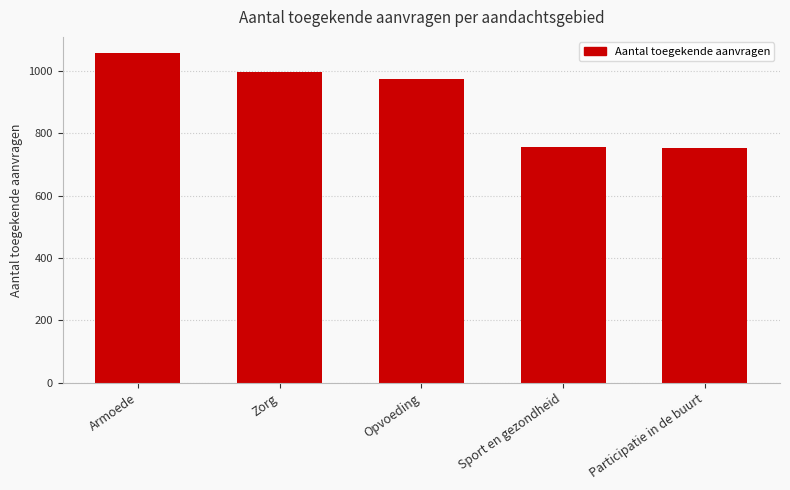

The value at Participatie in de buurt is 204. True or false?

False